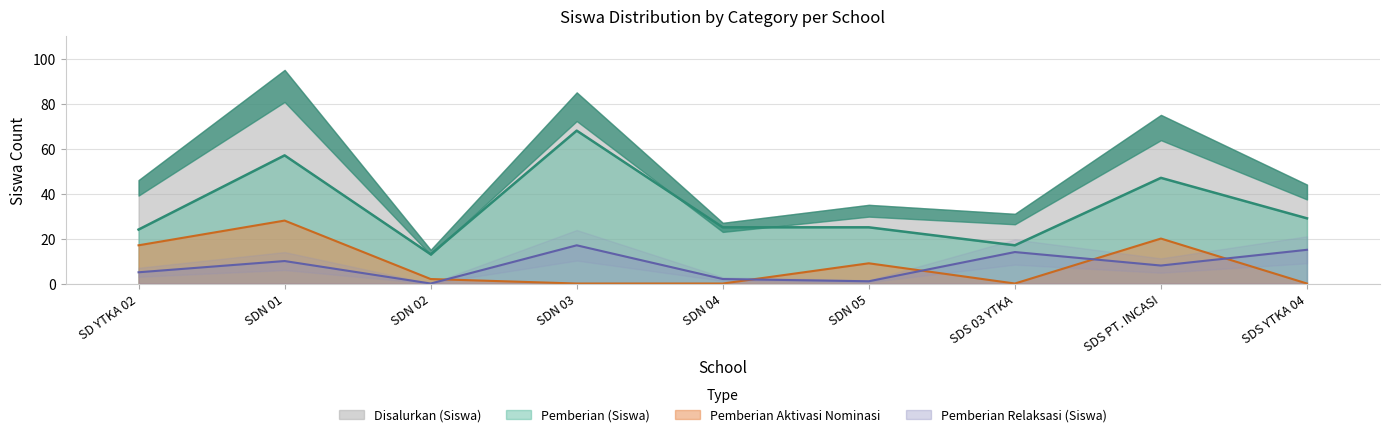

At which category does the chart reach its minimum across all series?

SDN 02